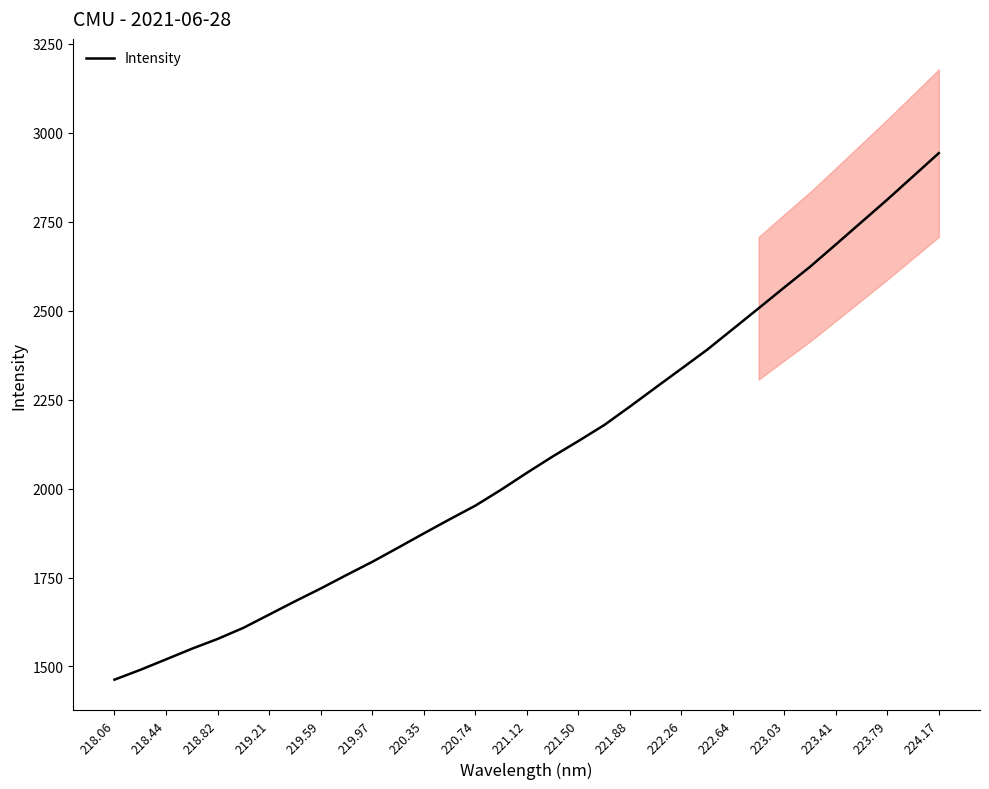

The value of Intensity at 221.88 is 2230.6. True or false?

True